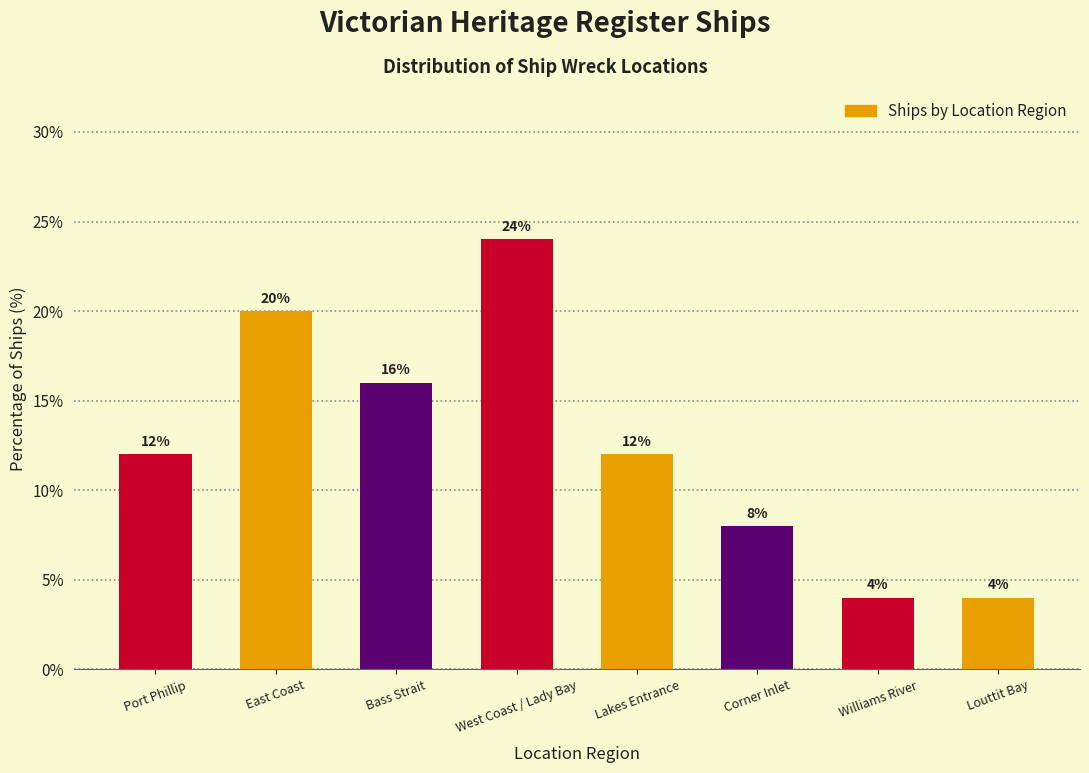

Reading left to right, what are all the values shown in this chart?

12	20	16	24	12	8	4	4